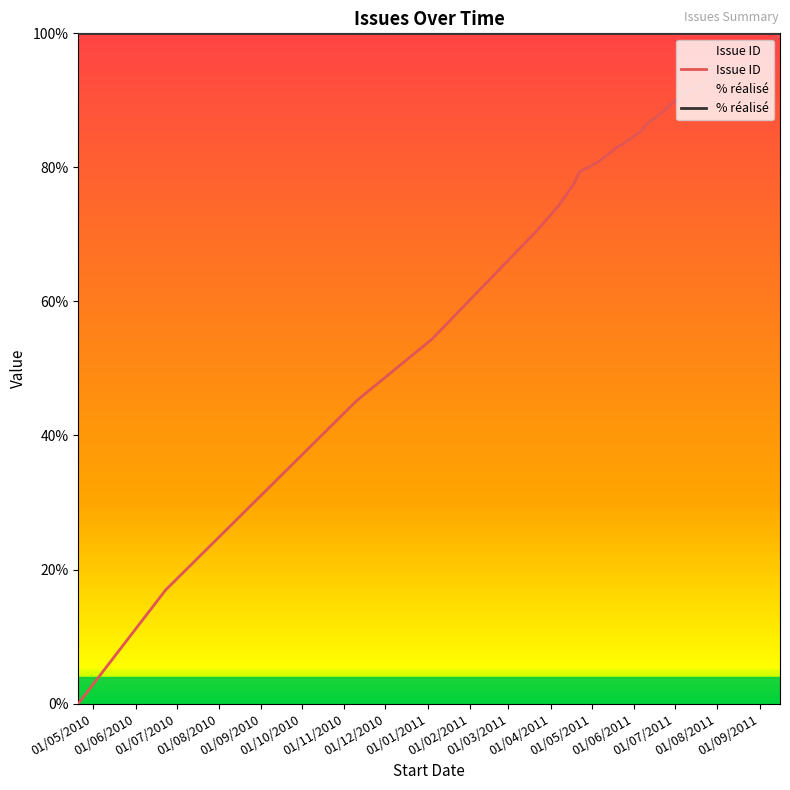

Is it true that % réalisé equals 165.2 at 20?

False